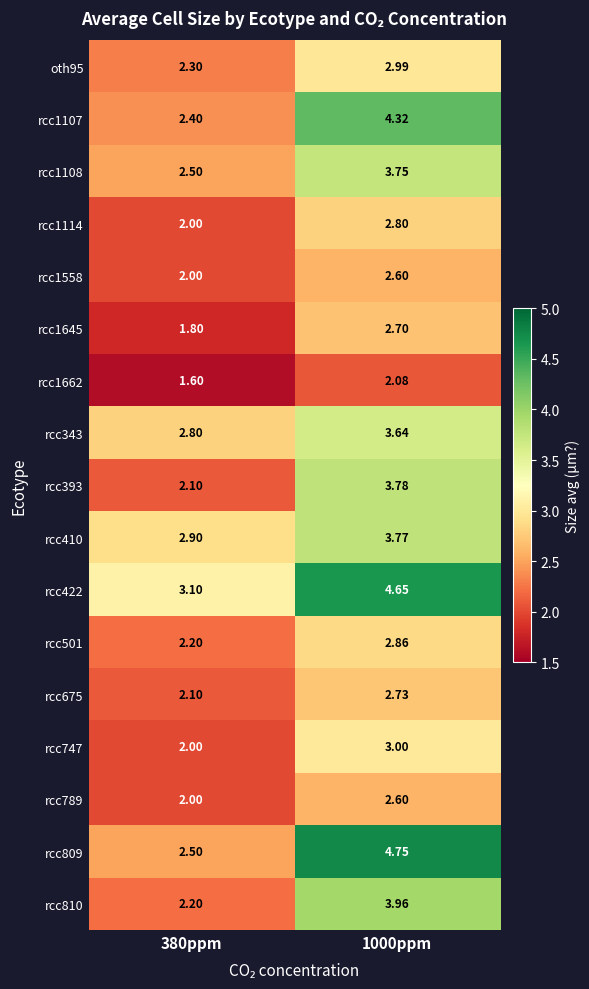

Reading left to right, what are all the values shown in this chart?

oth95: 380ppm=2.3	1000ppm=3.0
rcc1107: 380ppm=2.4	1000ppm=4.3
rcc1108: 380ppm=2.5	1000ppm=3.8
rcc1114: 380ppm=2.0	1000ppm=2.8
rcc1558: 380ppm=2.0	1000ppm=2.6
rcc1645: 380ppm=1.8	1000ppm=2.7
rcc1662: 380ppm=1.6	1000ppm=2.1
rcc343: 380ppm=2.8	1000ppm=3.6
rcc393: 380ppm=2.1	1000ppm=3.8
rcc410: 380ppm=2.9	1000ppm=3.8
rcc422: 380ppm=3.1	1000ppm=4.7
rcc501: 380ppm=2.2	1000ppm=2.9
rcc675: 380ppm=2.1	1000ppm=2.7
rcc747: 380ppm=2.0	1000ppm=3.0
rcc789: 380ppm=2.0	1000ppm=2.6
rcc809: 380ppm=2.5	1000ppm=4.8
rcc810: 380ppm=2.2	1000ppm=4.0